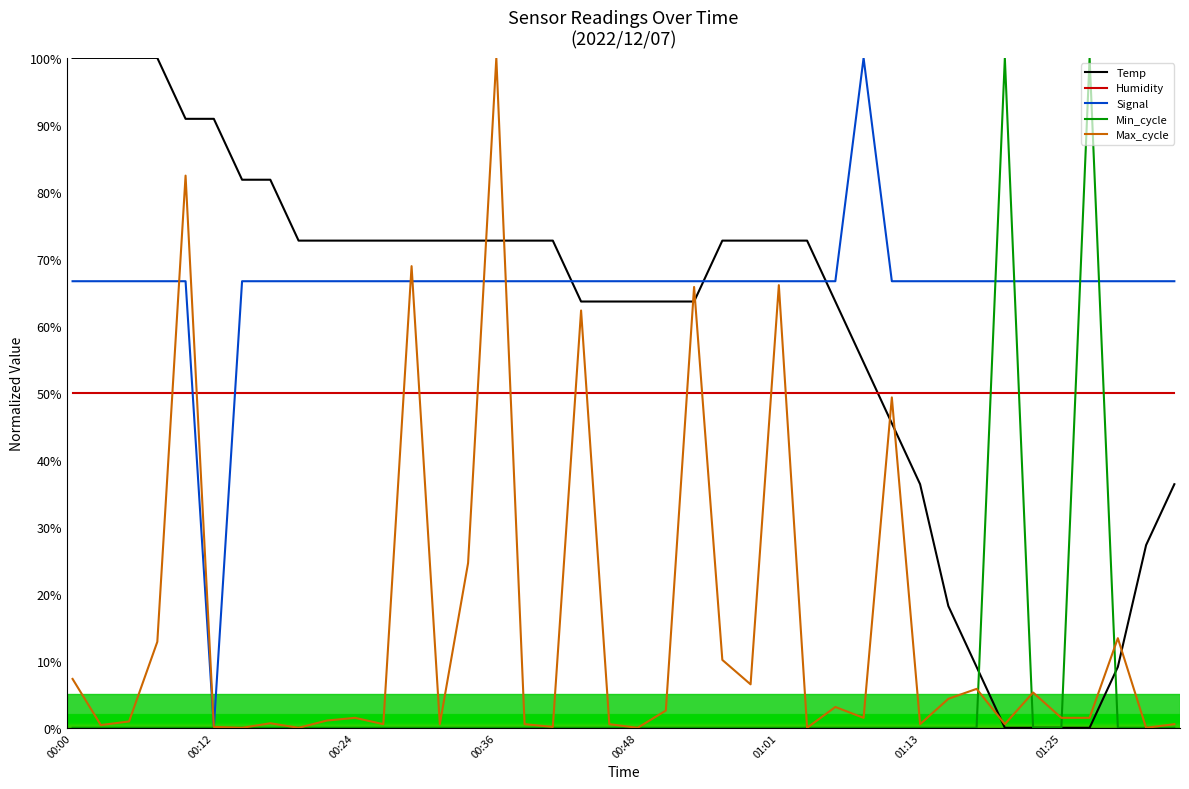

After their last crossing, which series has the higher values: Temp or Humidity?

Humidity